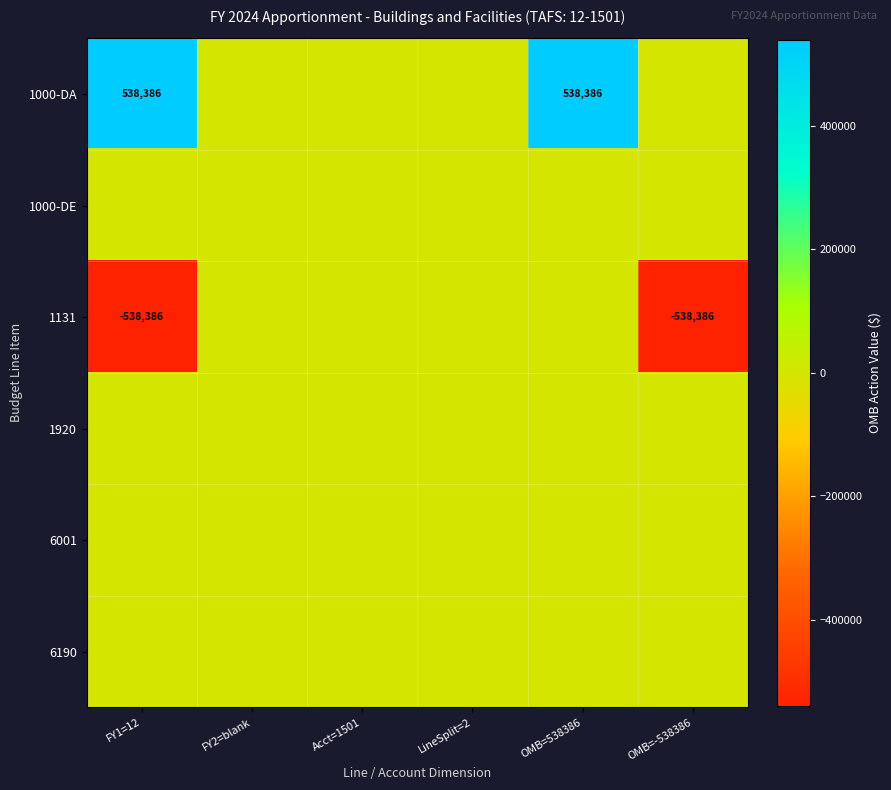

Which category has the lowest value across all series?

FY1=12